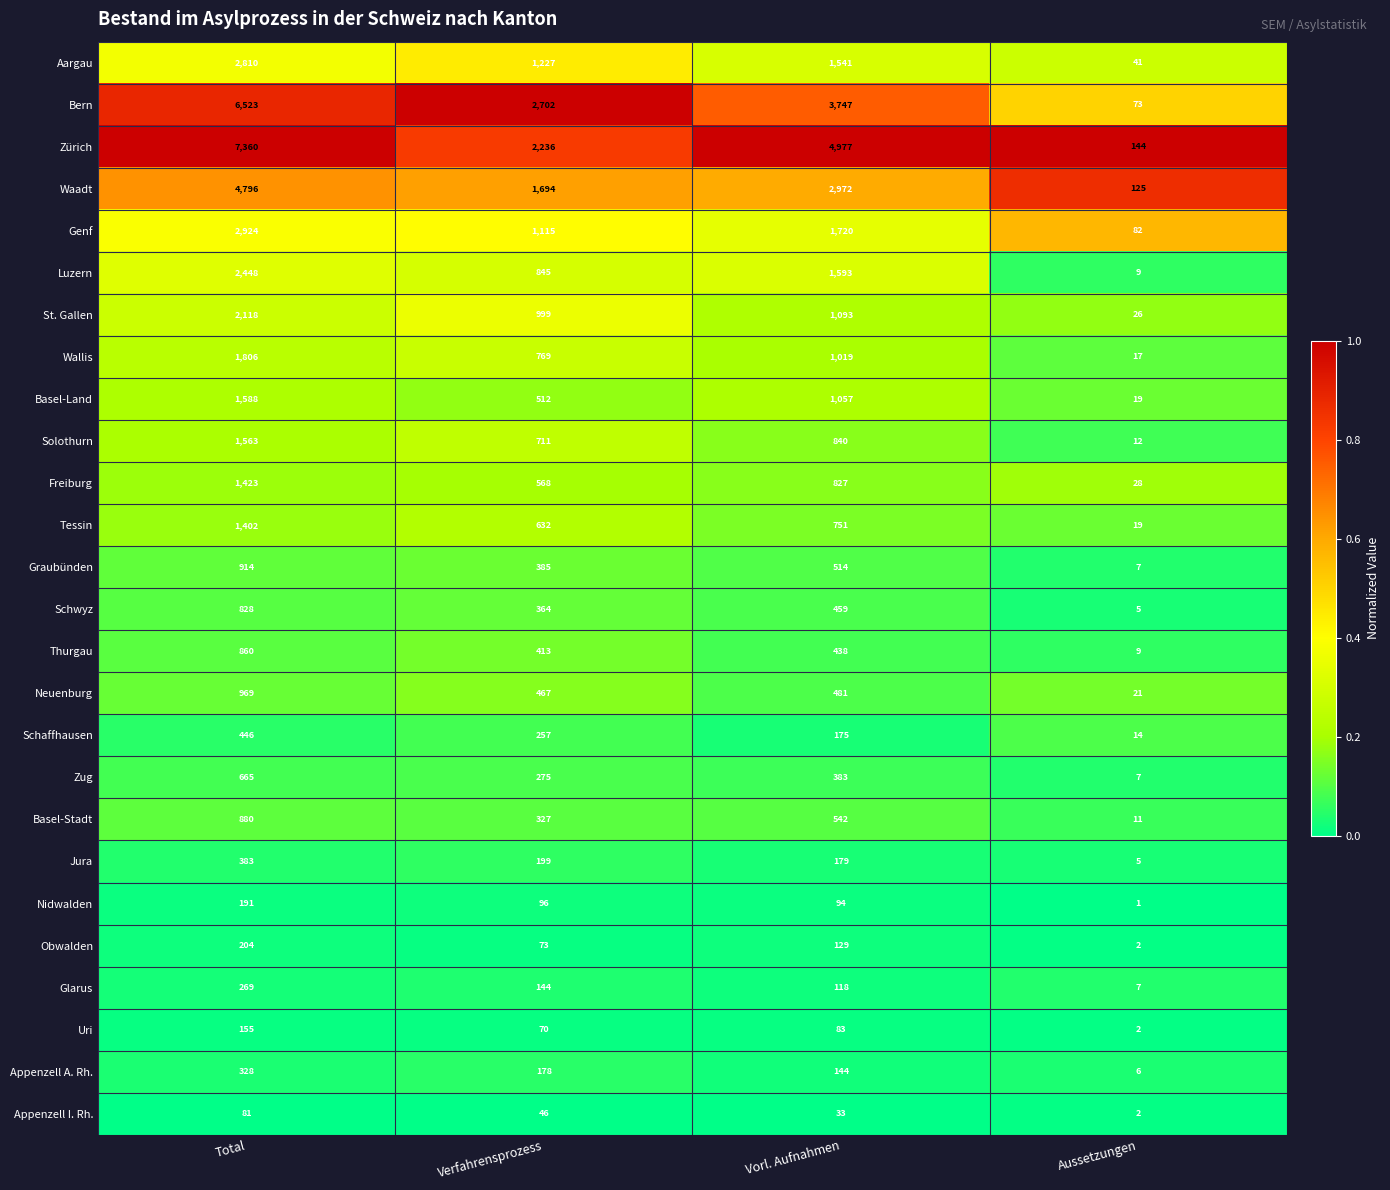

Is the value of Jura at Verfahrensprozess greater than the value of Genf at Vorl. Aufnahmen?

No